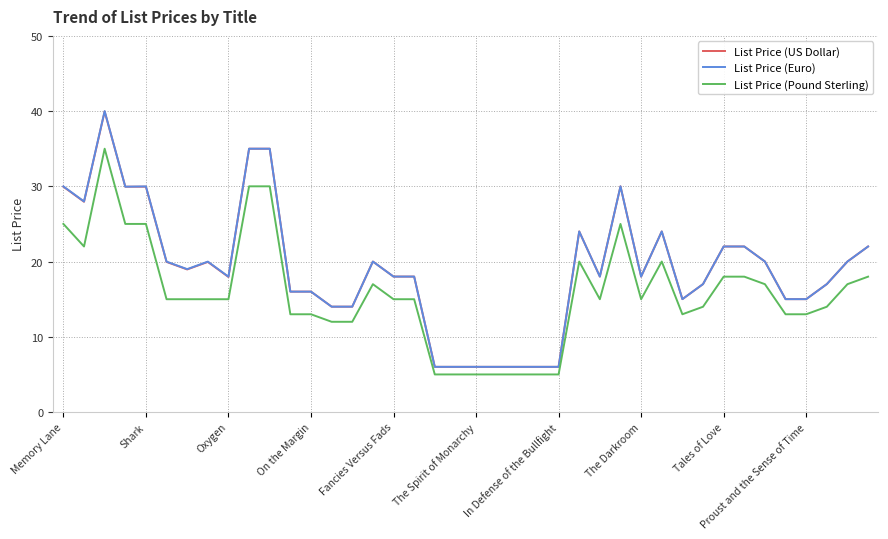

What is the minimum value shown in the chart?

5.0